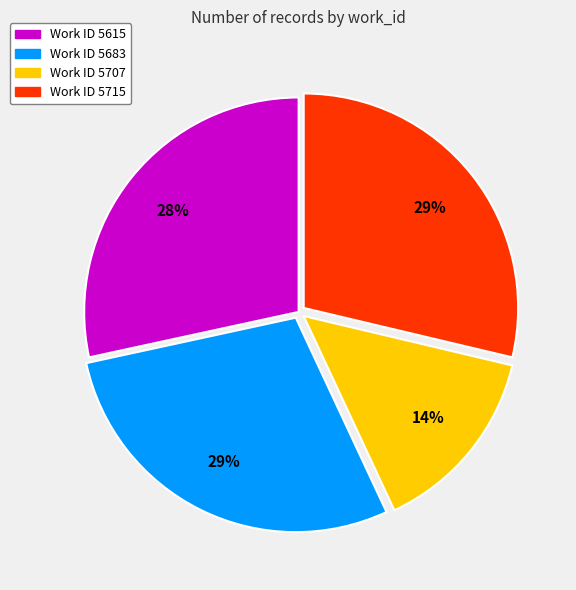

To the nearest percent, what is the average slice percentage?

25%